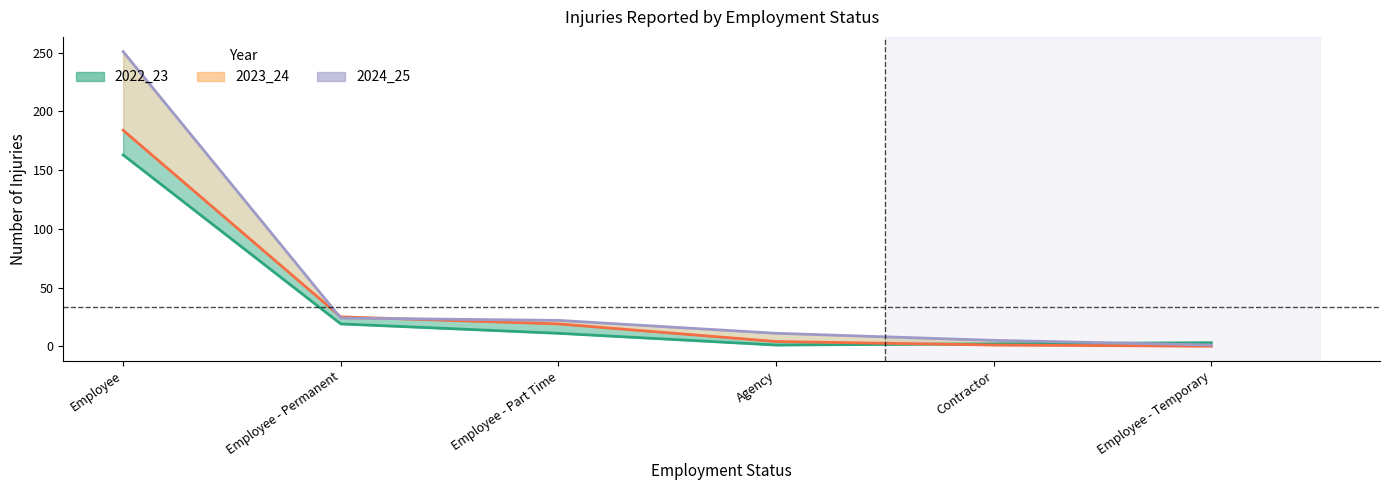

What position from the left is Contractor?

5